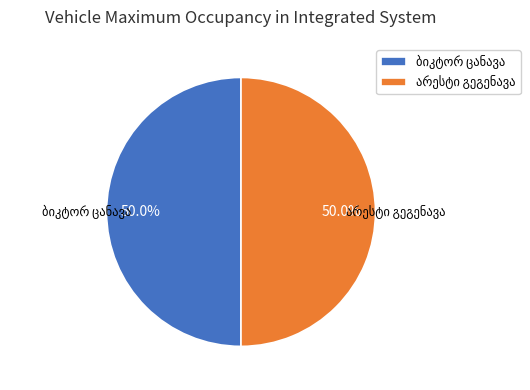

Between არესტი გეგენავა and ბიკტორ ცანავა, which is larger?

არესტი გეგენავა